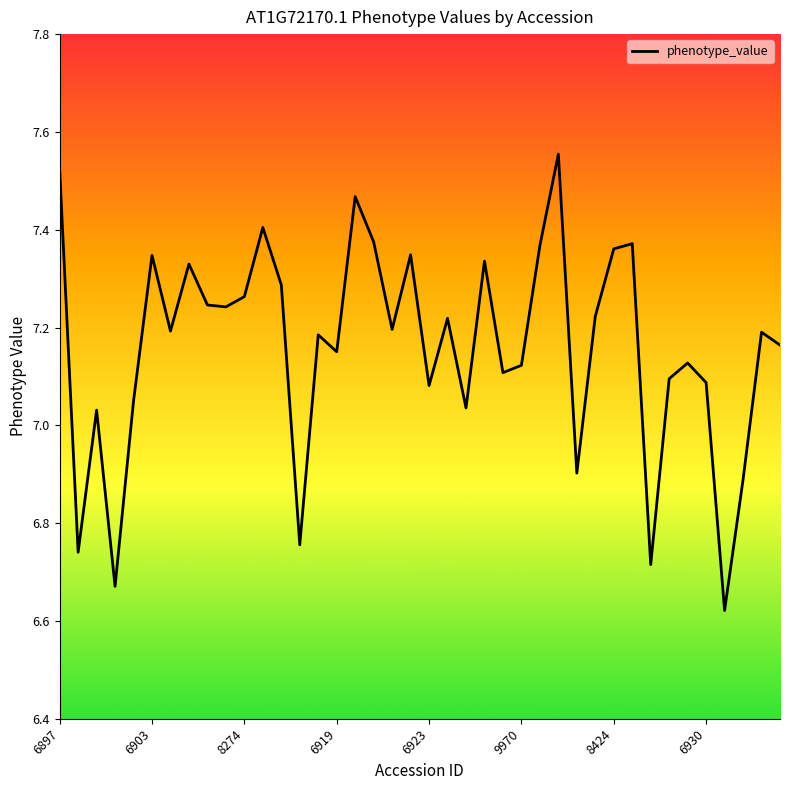

What is the difference between the maximum and minimum values?

0.9